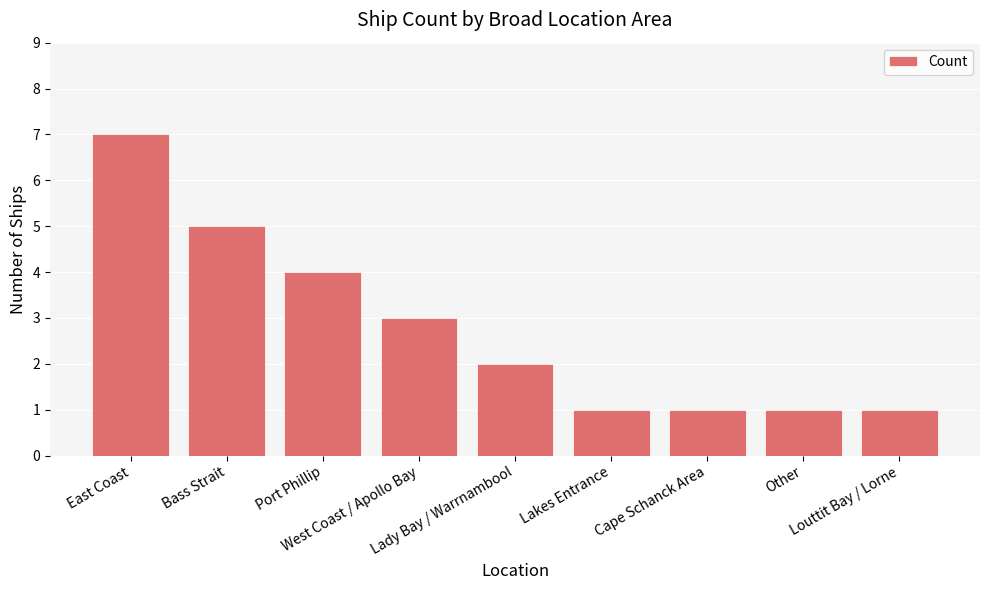

What is the difference between the maximum and minimum values?

6